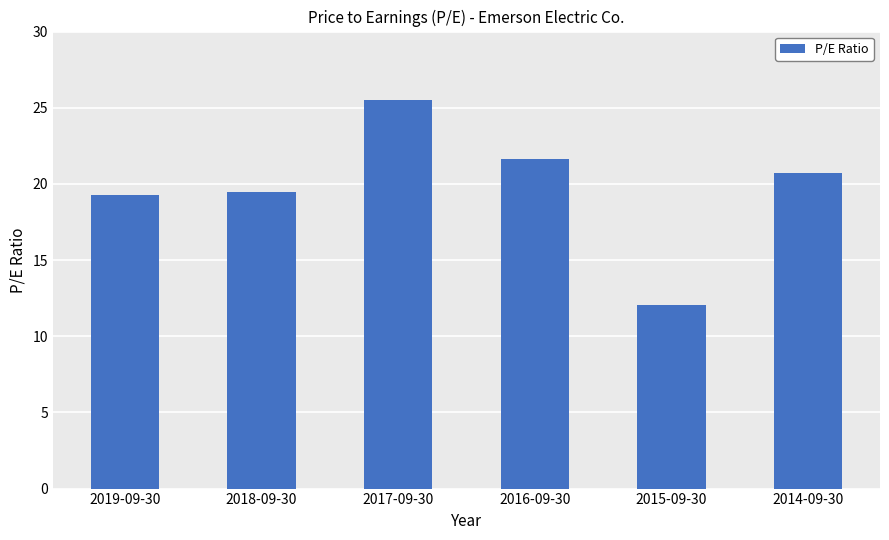

What is the smallest value displayed?

12.1